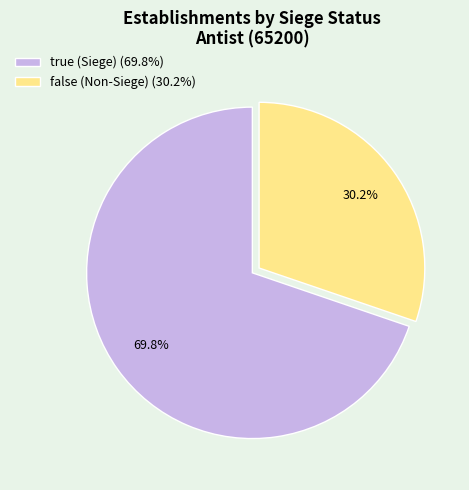

To the nearest percent, what is the difference between the largest and smallest slice percentages?

40%